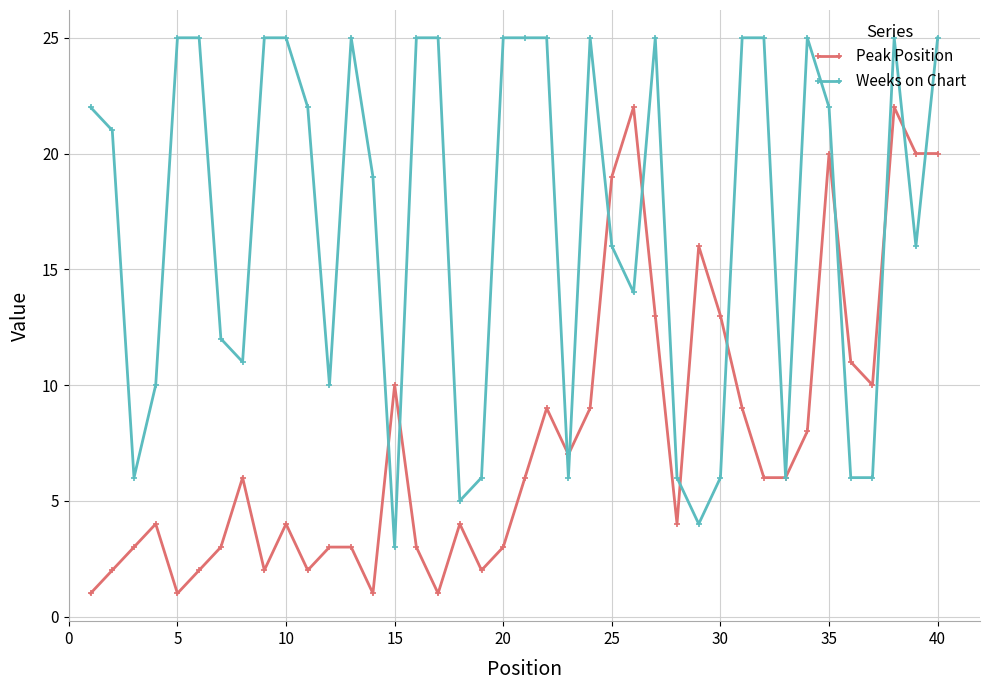

How many lines are shown in the chart?

2